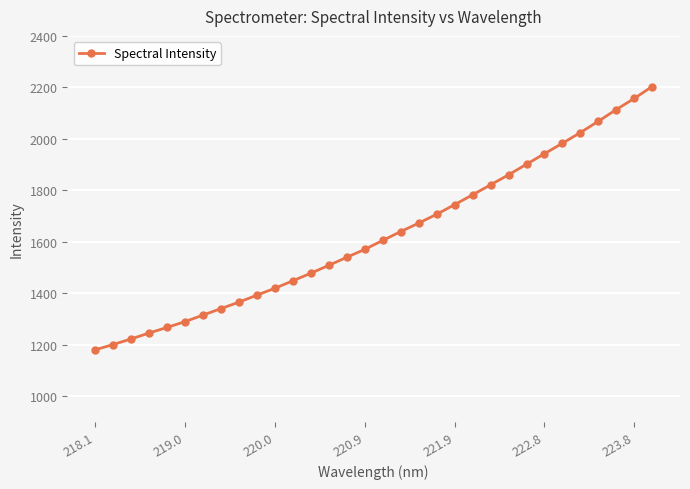

What is the value of the 12th point from the left?

1448.8